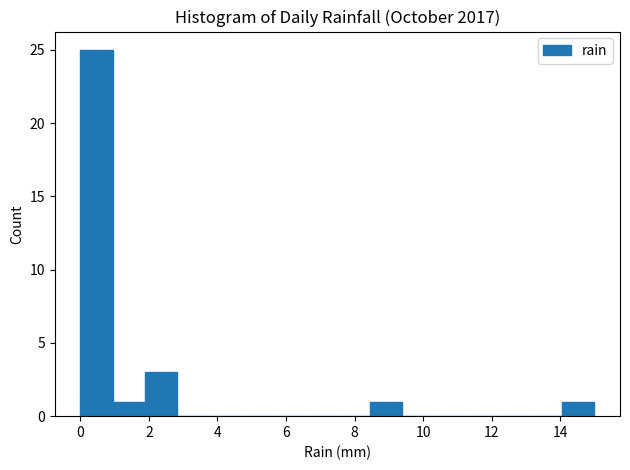

Reading left to right, list every bar in this chart as the range it spans on the x-axis followed by its height. Neither the bar edges nor the heights are printed on the chart, so give them approximately, as read against the axes.

0.0 to 1.0: 25
1.0 to 1.8: 1
1.8 to 2.8: 3
2.8 to 3.8: 0
3.8 to 4.6: 0
4.6 to 5.6: 0
5.6 to 6.6: 0
6.6 to 7.6: 0
7.6 to 8.4: 0
8.4 to 9.4: 1
9.4 to 10.4: 0
10.4 to 11.2: 0
11.2 to 12.2: 0
12.2 to 13.2: 0
13.2 to 14.0: 0
14.0 to 15.0: 1